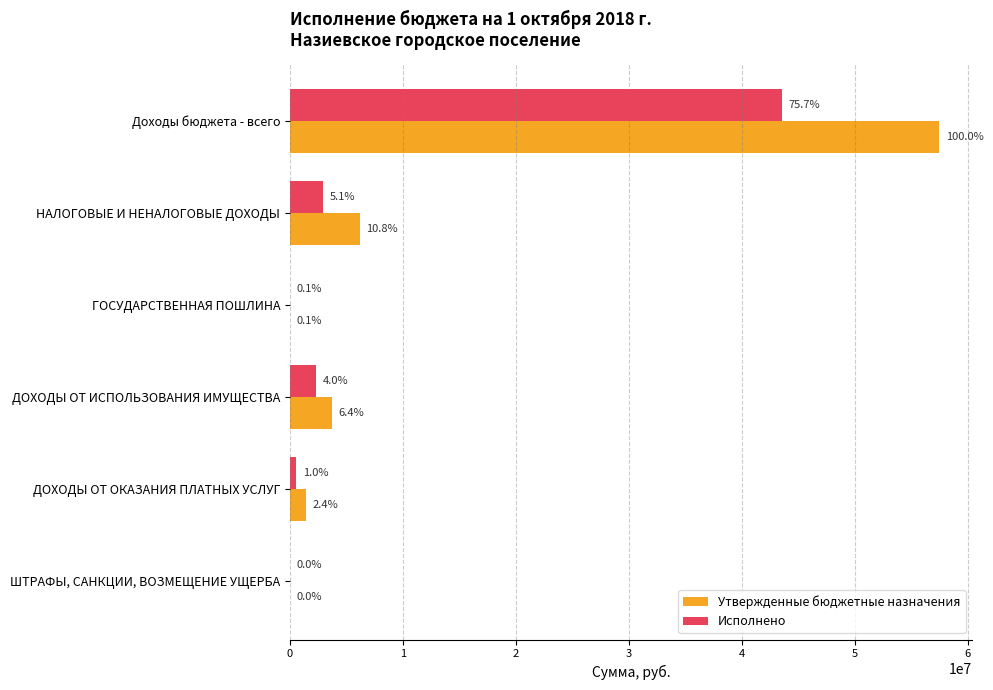

Reading right to left, transcribe all the data shown in this chart.

Утвержденные бюджетные назначения: 24000.0	1385800.0	3683957.4	40000.0	6192868.4	57462080.4
Исполнено: 10600.0	564960.8	2324570.3	30500.0	2930631.2	43503244.6